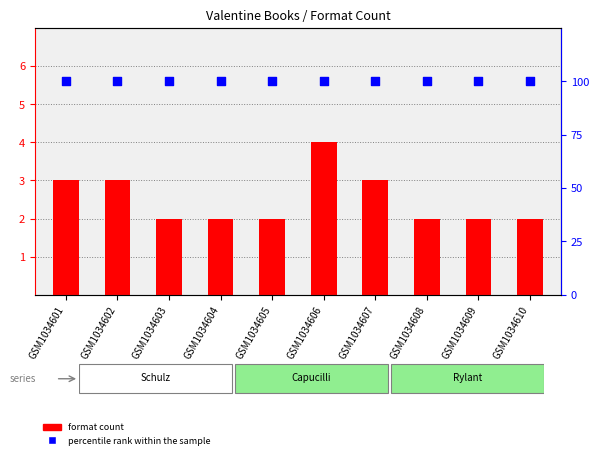

Which series has the widest spread of Y values?

format count